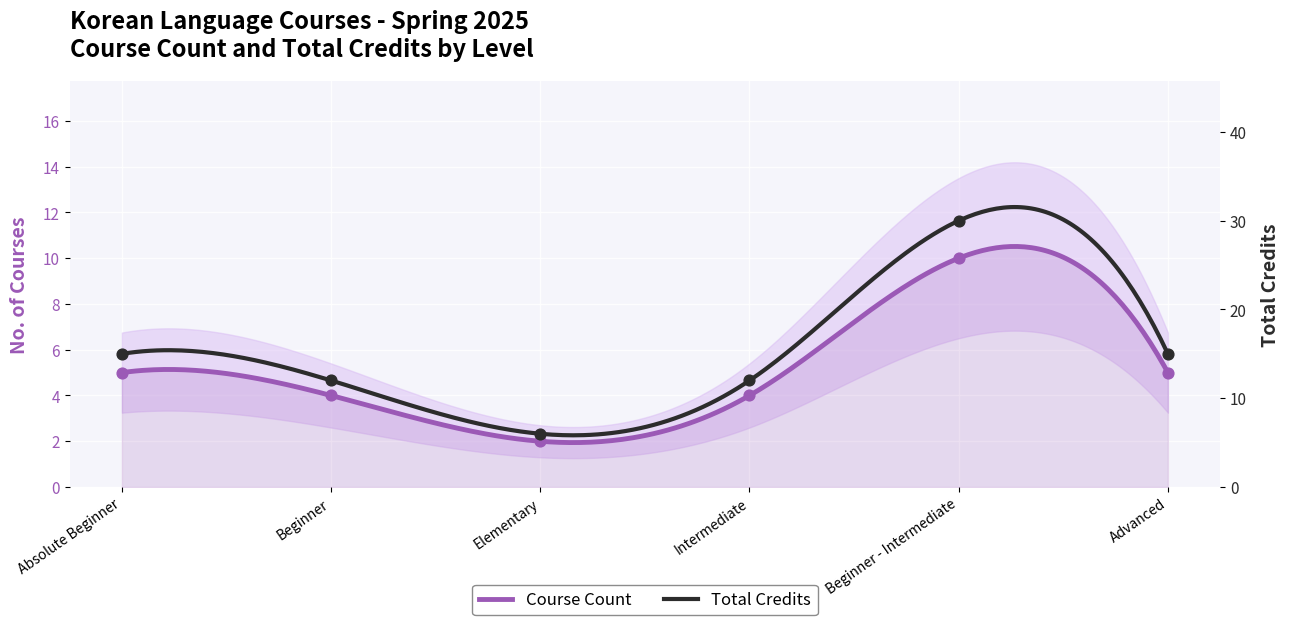

Which series has the largest total across all categories?

Total Credits